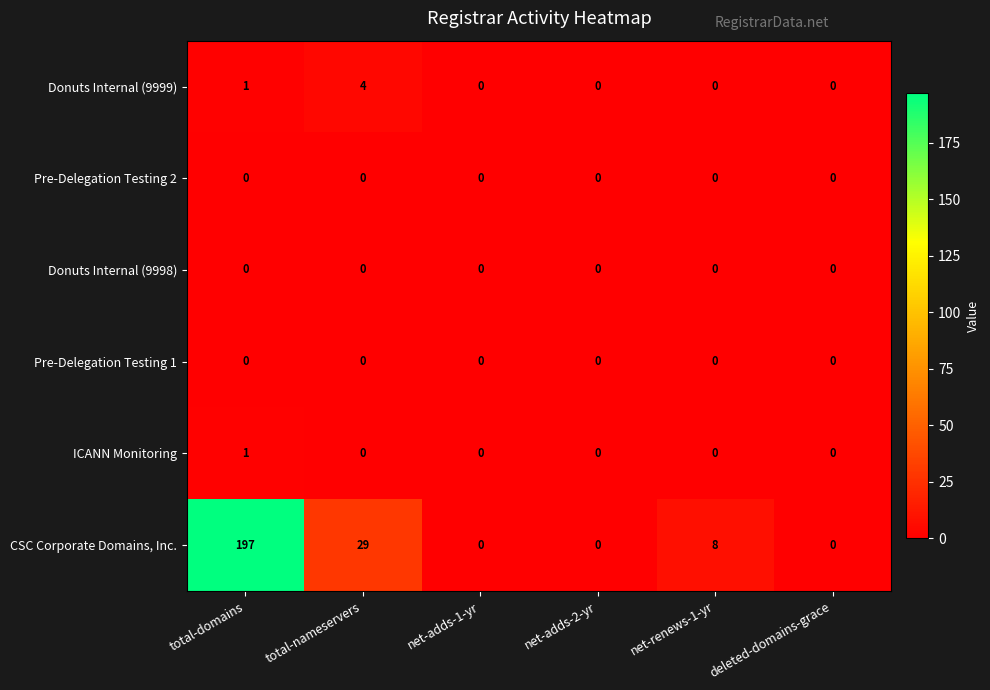

At which category is the sum across all series the highest?

total-domains